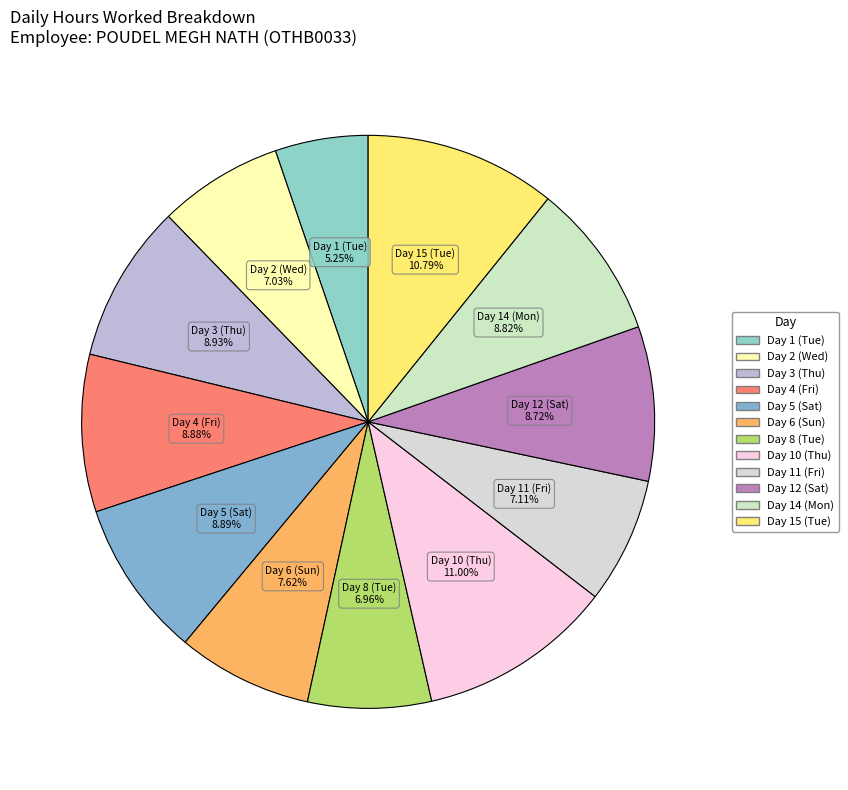

Which has a higher value, Day 1 (Tue) or Day 5 (Sat)?

Day 5 (Sat)